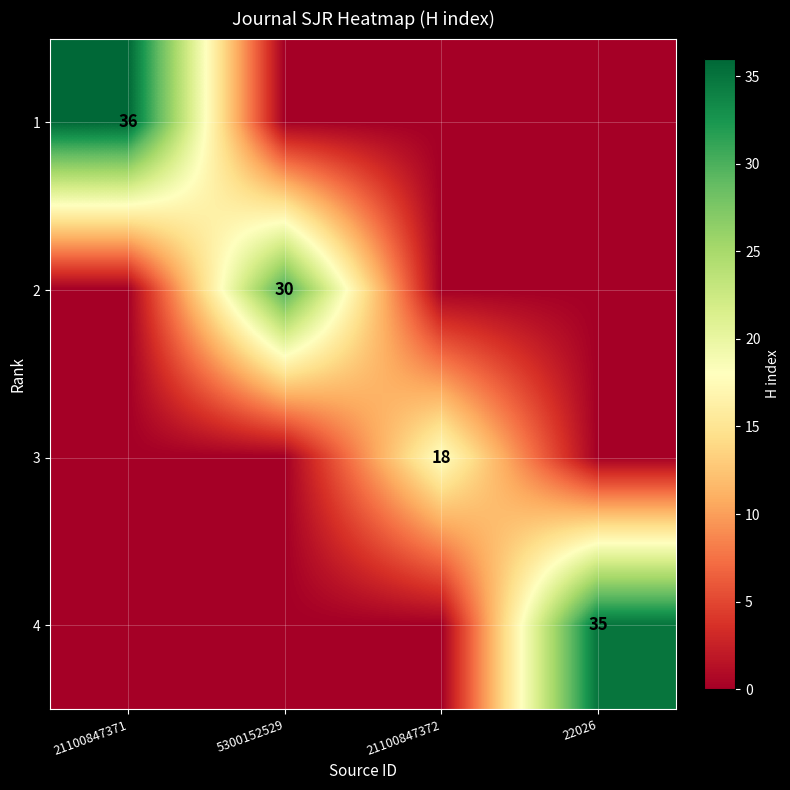

Which label corresponds to the smallest value in the chart?

5300152529